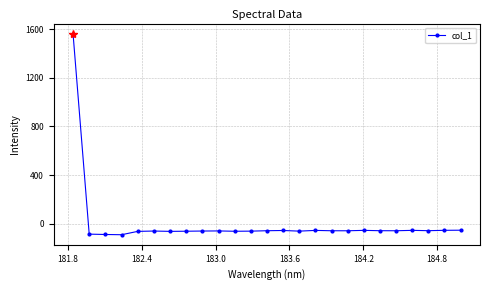

What is the greatest value displayed?

1562.8